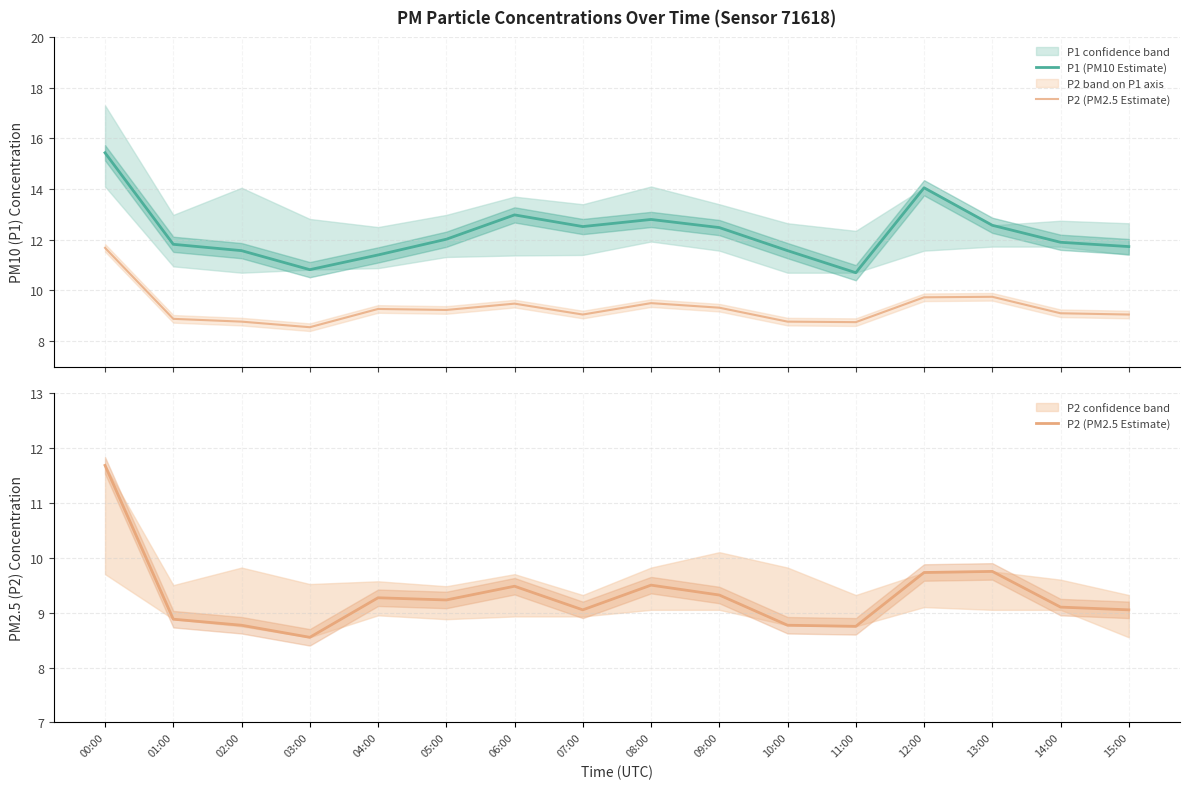

Is the value of P1 (PM10 Estimate) at 07:00 greater than the value of P2 (PM2.5 Estimate) at 12:00?

Yes